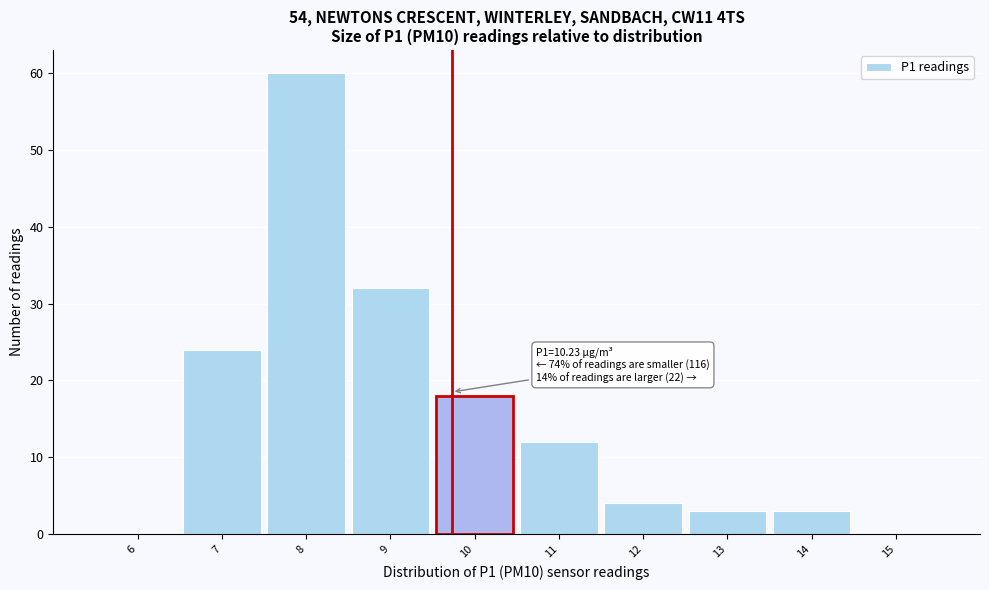

Reading left to right, what are all the values shown in this chart?

6=0	7=24	8=60	9=32	10=18	11=12	12=4	13=3	14=3	15=0